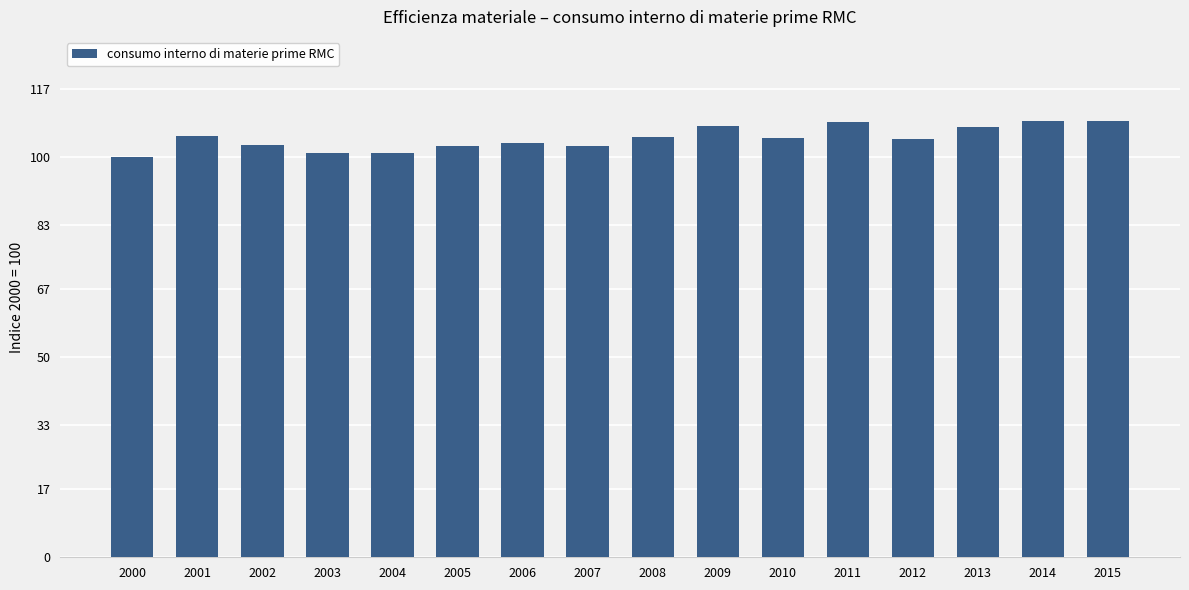

Are the bars grouped side by side (vs. stacked)?

No